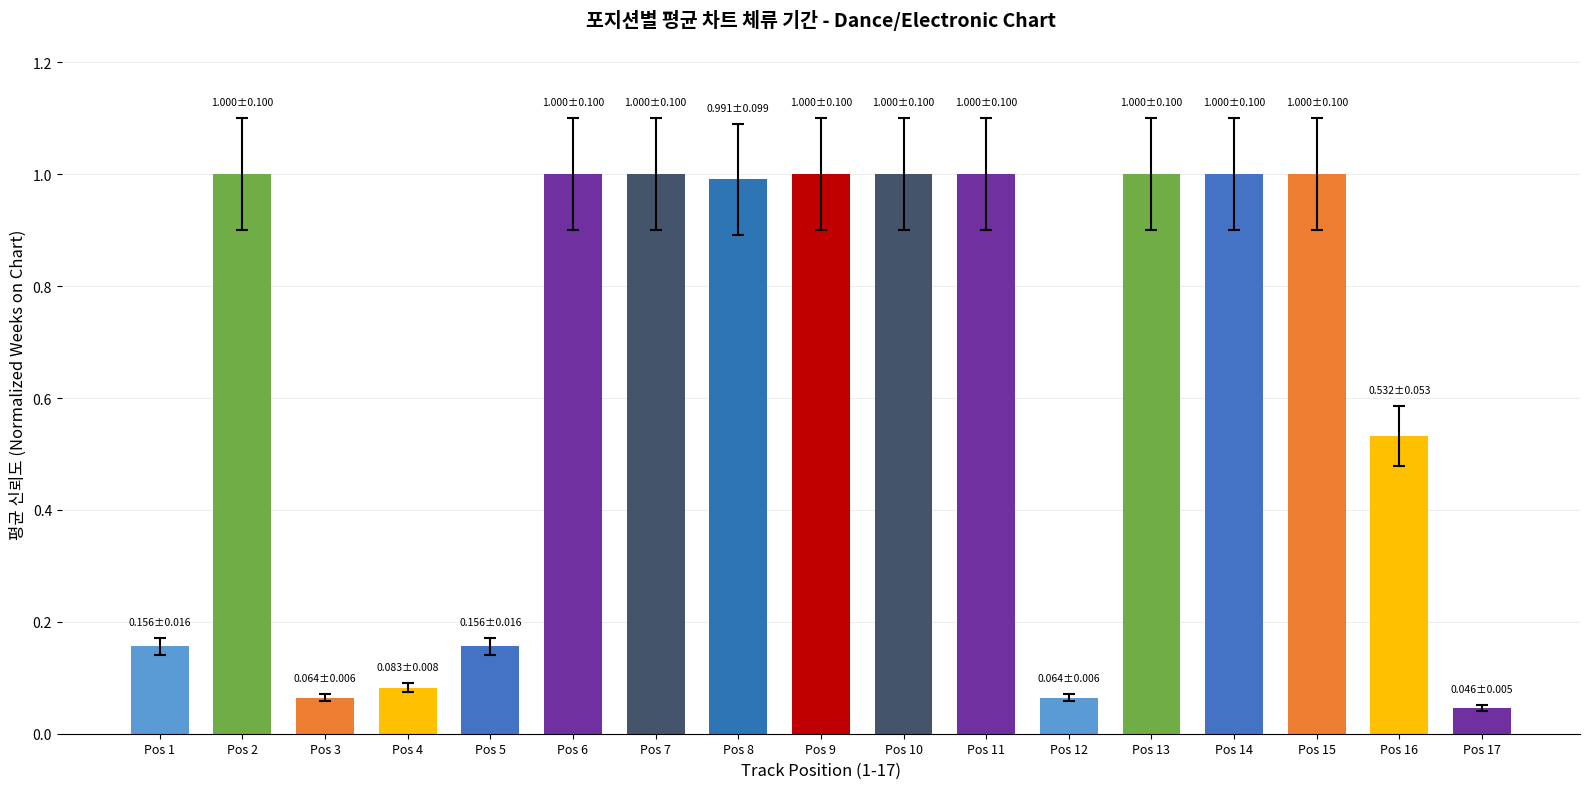

At which category does the chart reach its minimum across all series?

Pos 17